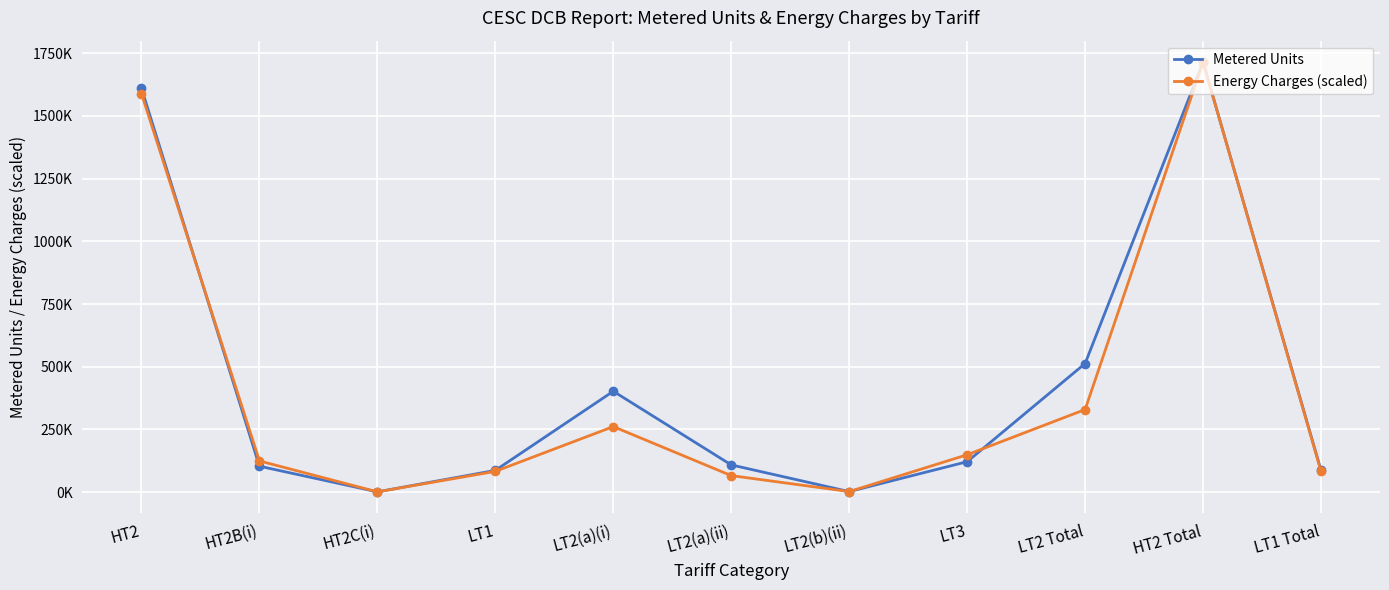

Reading left to right, what are all the values shown in this chart?

Metered Units: HT2=1609758.0	HT2B(i)=103363.0	HT2C(i)=1112.0	LT1=86670.0	LT2(a)(i)=402135.0	LT2(a)(ii)=108506.0	LT2(b)(ii)=2138.0	LT3=121336.0	LT2 Total=512779.0	HT2 Total=1714233.0	LT1 Total=86670.0
Energy Charges (scaled): HT2=1588849.3	HT2B(i)=124319.2	HT2C(i)=1064.5	LT1=82793.5	LT2(a)(i)=261254.6	LT2(a)(ii)=65861.6	LT2(b)(ii)=2163.2	LT3=148981.7	LT2 Total=329279.4	HT2 Total=1714233.0	LT1 Total=82793.5